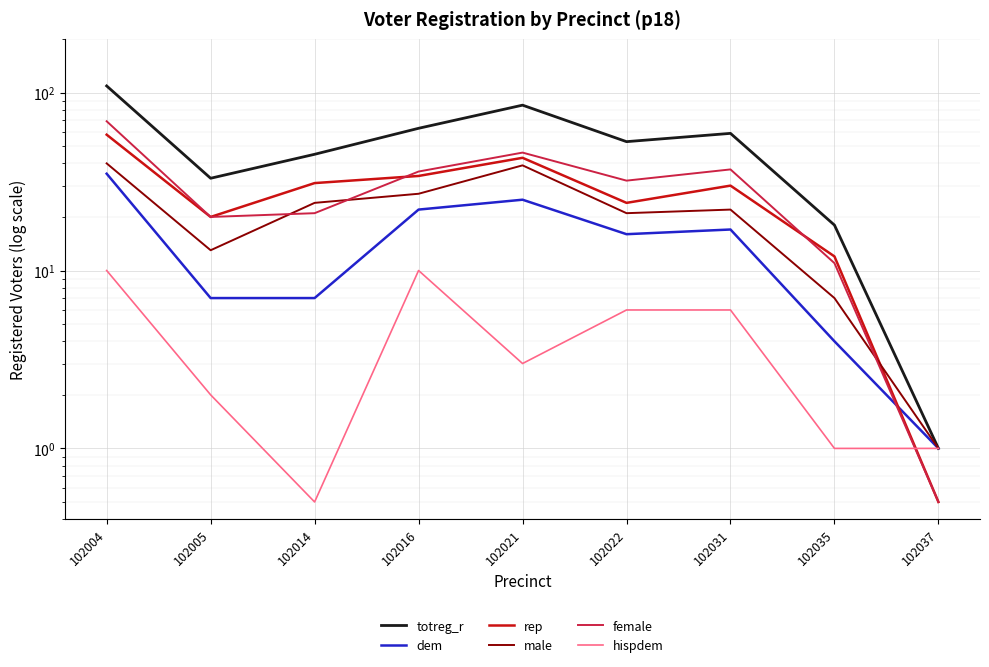

The hispdem series shows 2.3 at 102016. True or false?

False